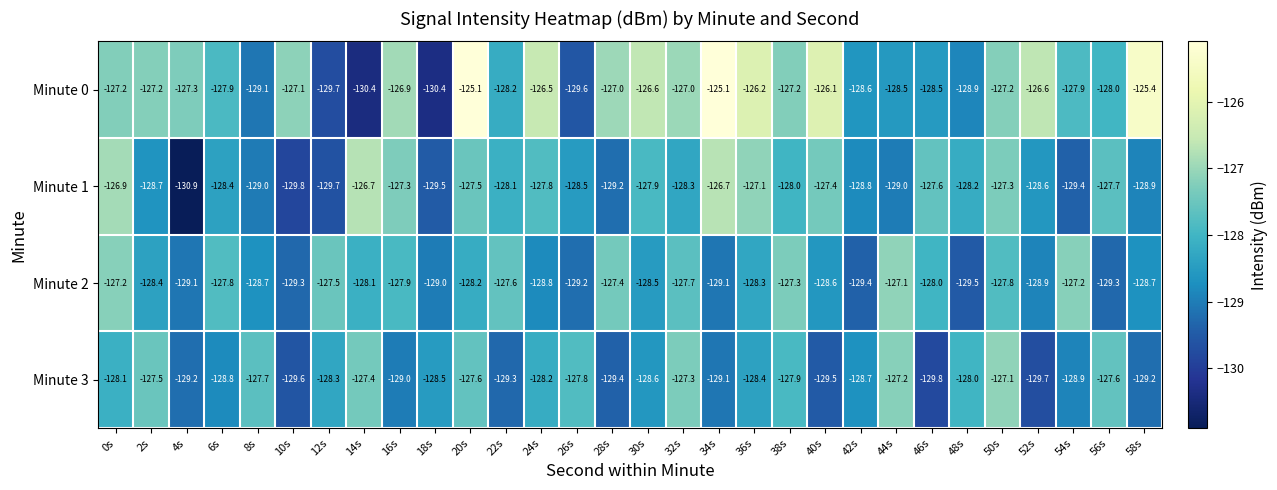

How many data points in Minute 3 are less than -128?

19